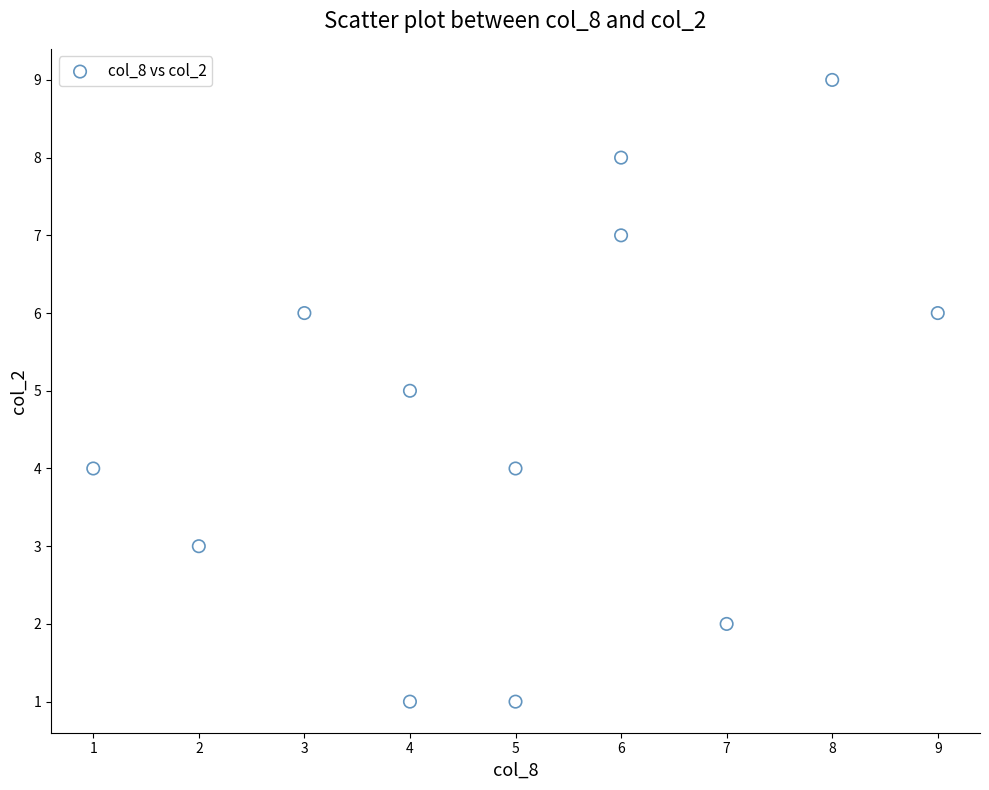

What is the average X value?

5